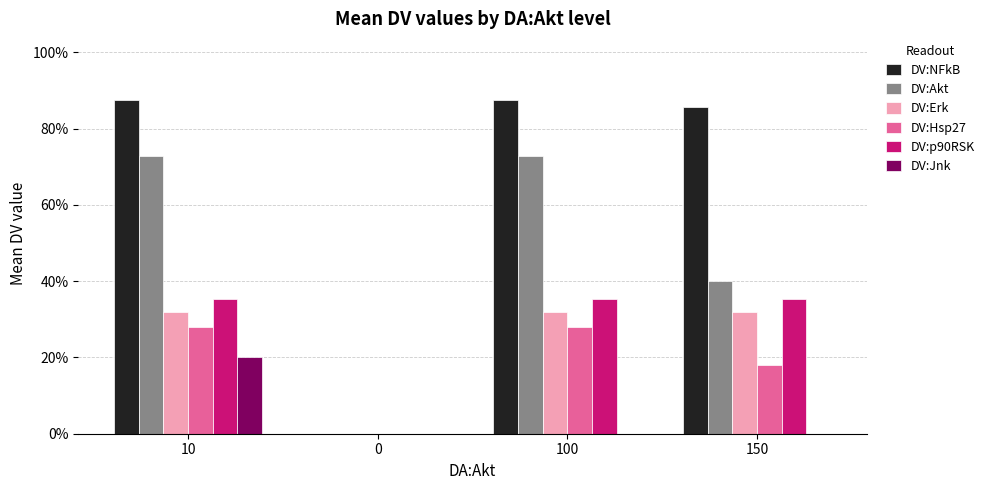

At which category does the chart reach its peak across all series?

10